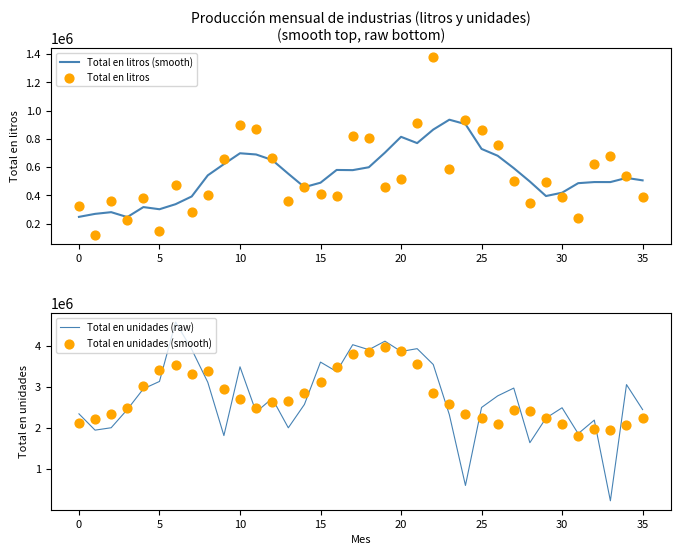

Which series has the largest total across all categories?

Total en unidades (raw)